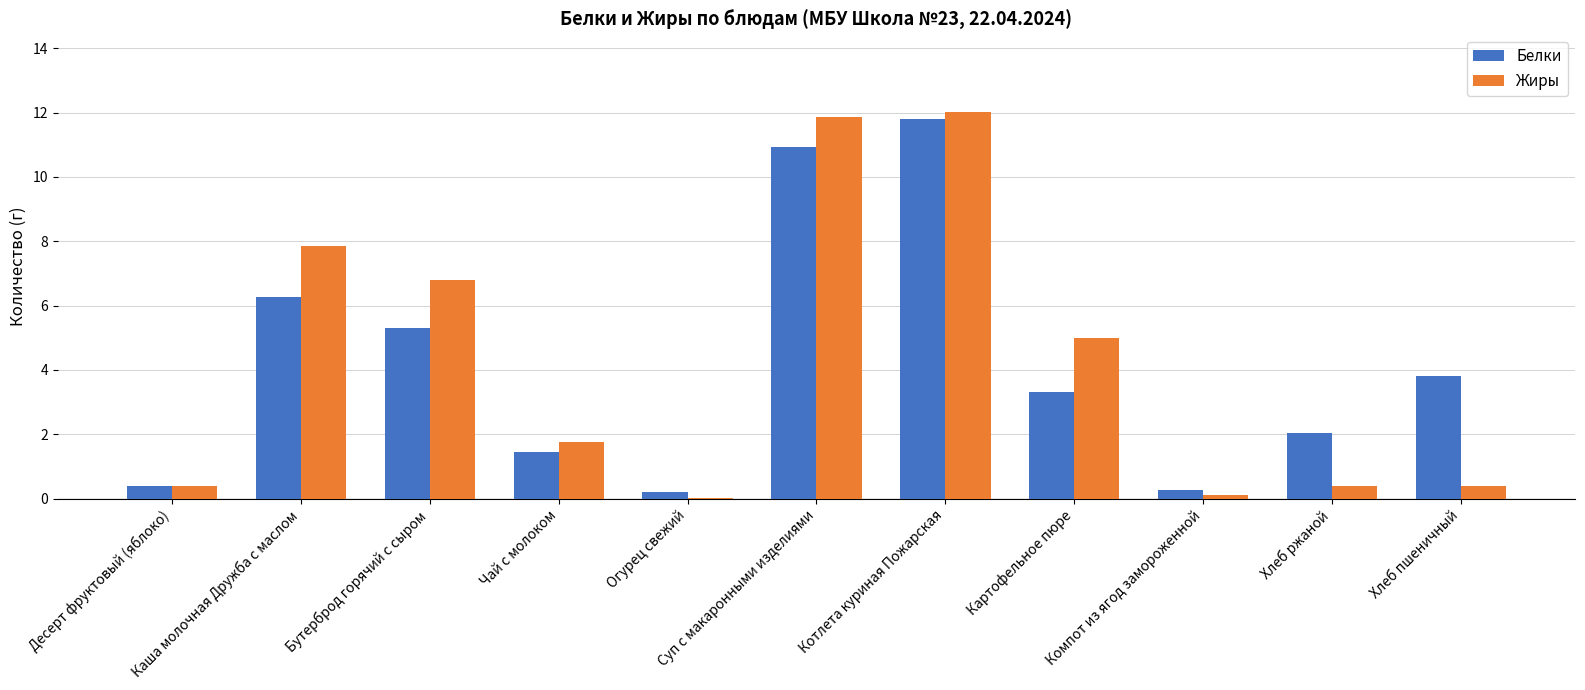

At which label does Белки first exceed 3?

Каша молочная Дружба с маслом